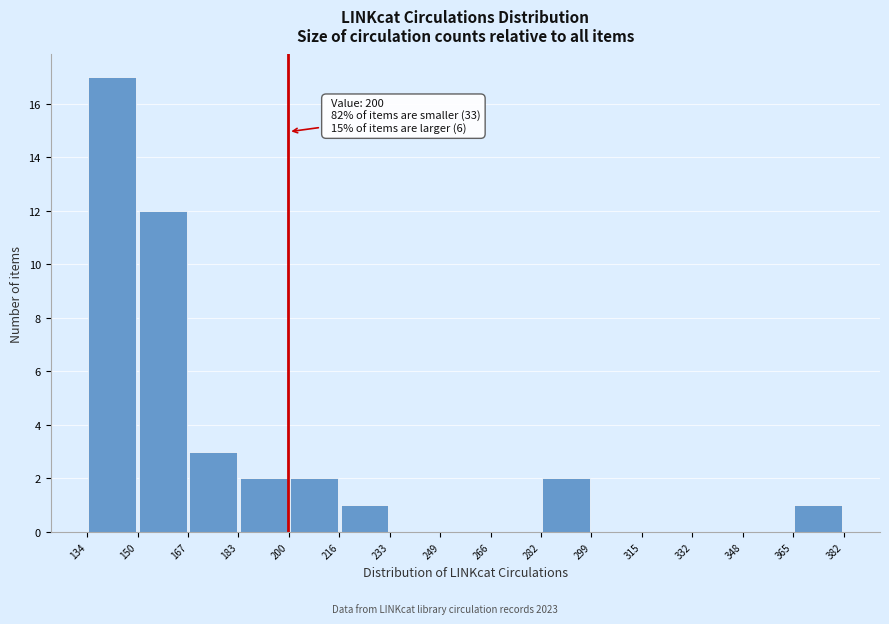

Over which range of the x-axis is the bar tallest?

134 to 150